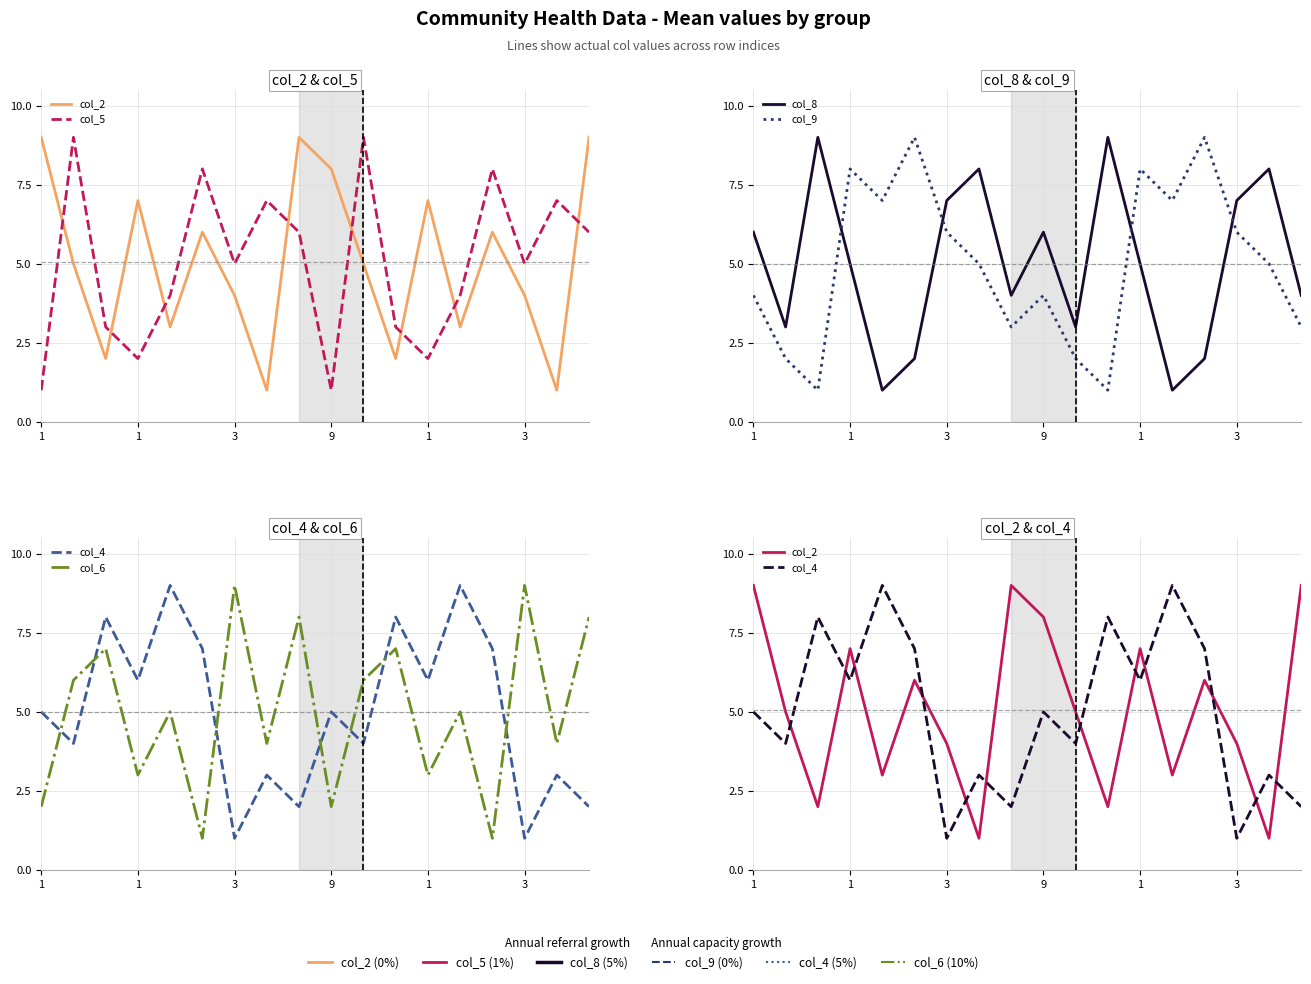

At which category does col_8 reach its first local valley?

1